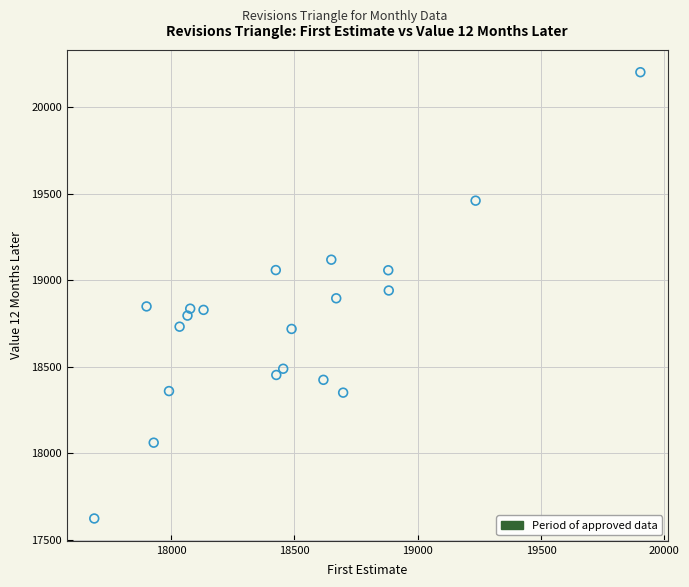

What is the range of X values (max minus min)?

2214